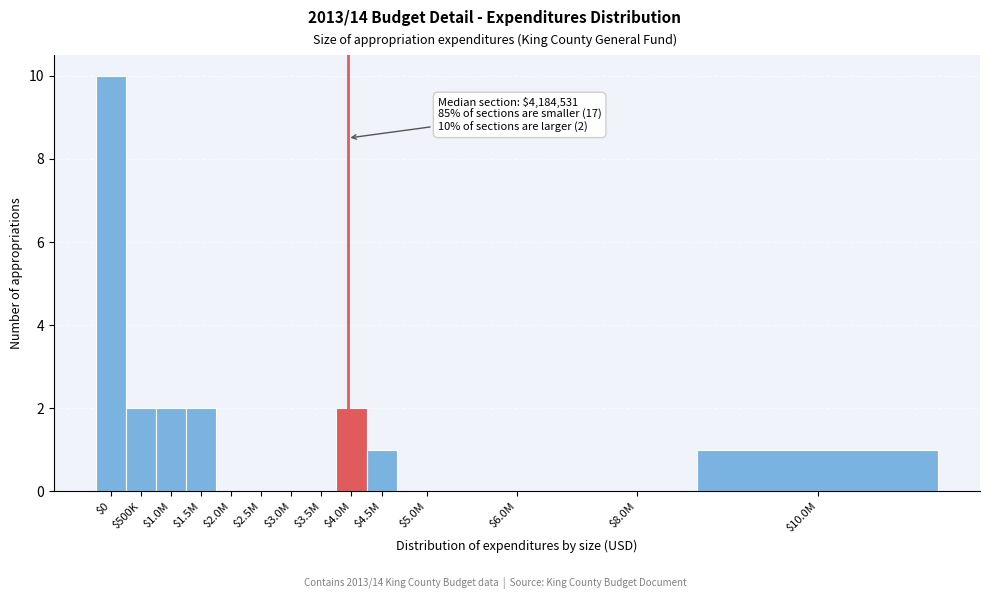

The value at $4.0M is 1. True or false?

False